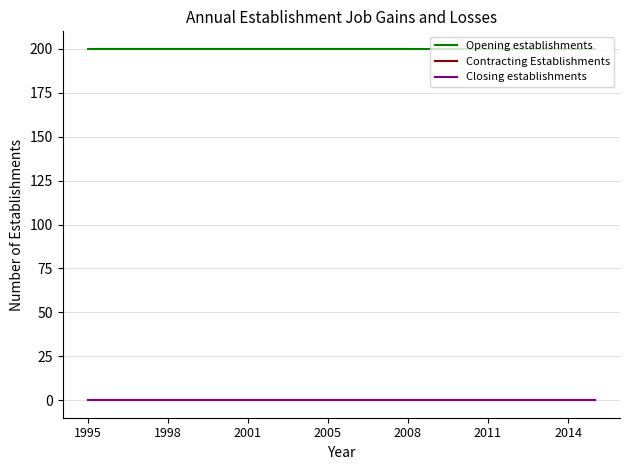

Is this an area chart (filled region under the line)?

No